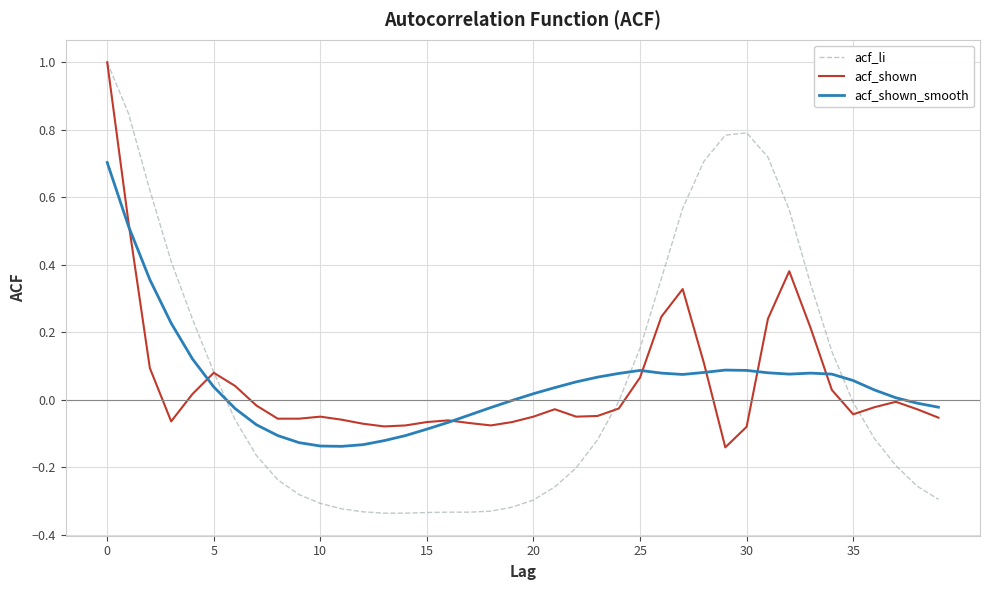

Which series has the widest spread of values?

acf_li